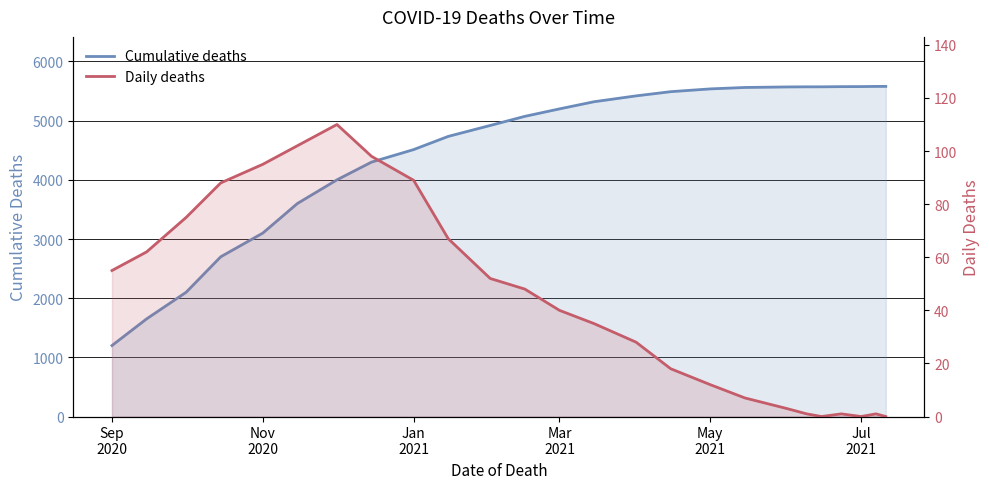

Is it true that Cumulative deaths equals 2508 at 20?

False